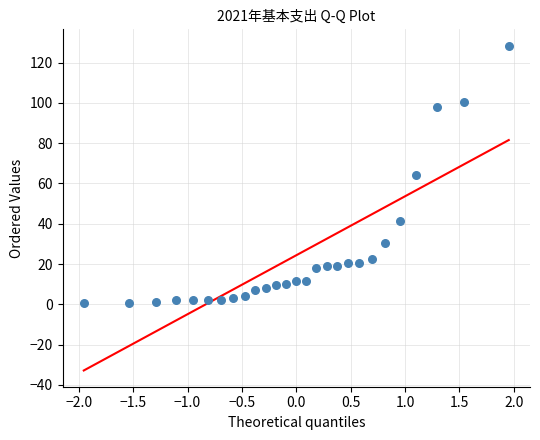

What is the range of X values (max minus min)?

3.9